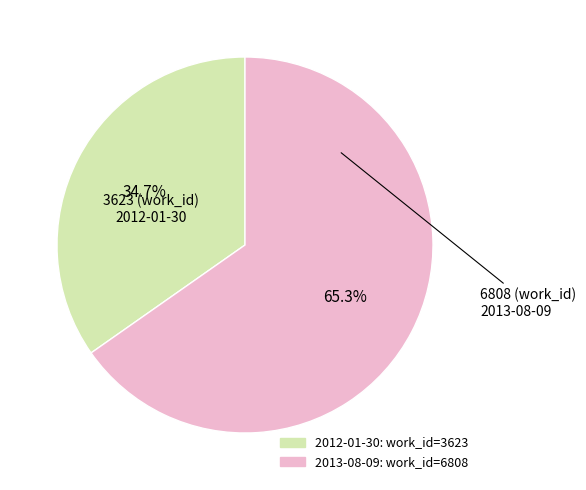

Is it true that 2012-01-30 is 42% of the pie?

False